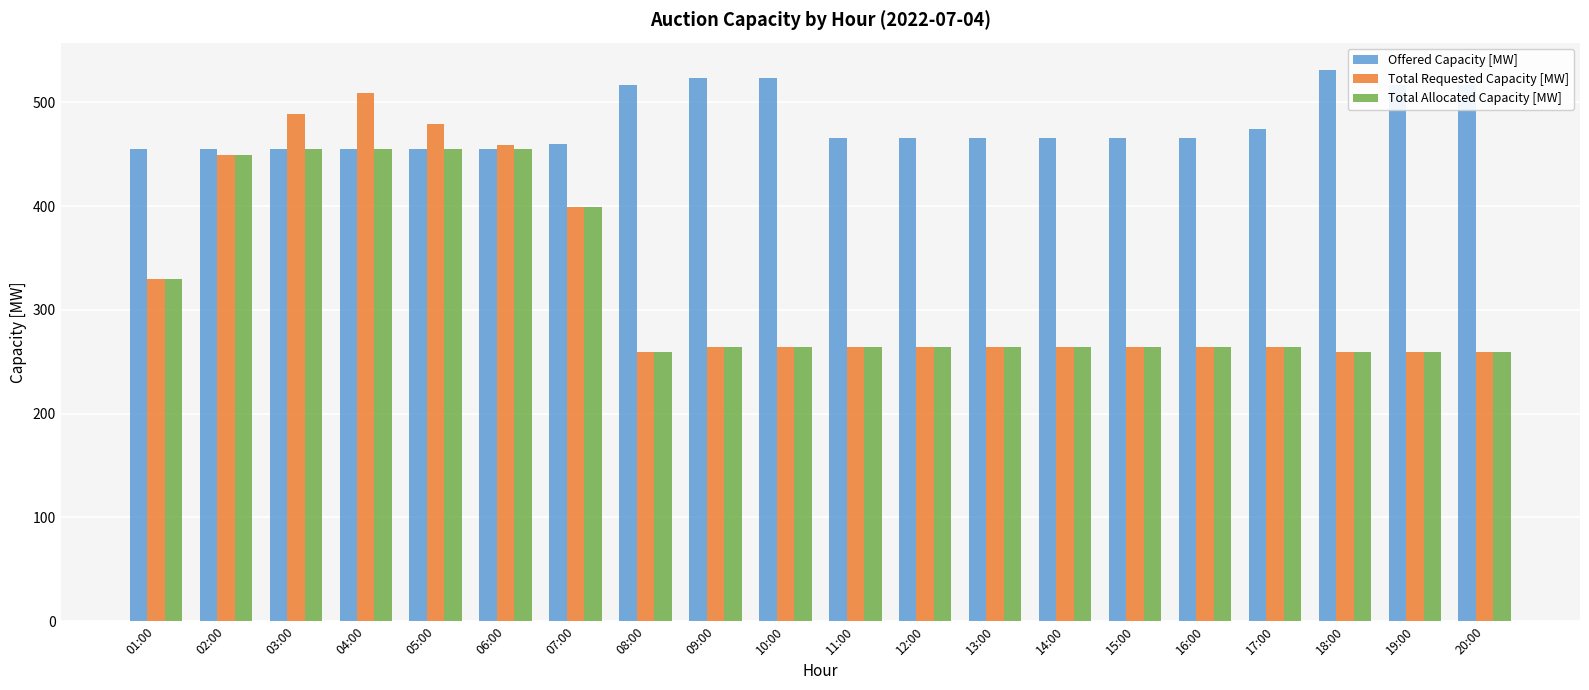

Rank the series by their maximum value, from lowest to highest.

Total Allocated Capacity [MW], Total Requested Capacity [MW], Offered Capacity [MW]